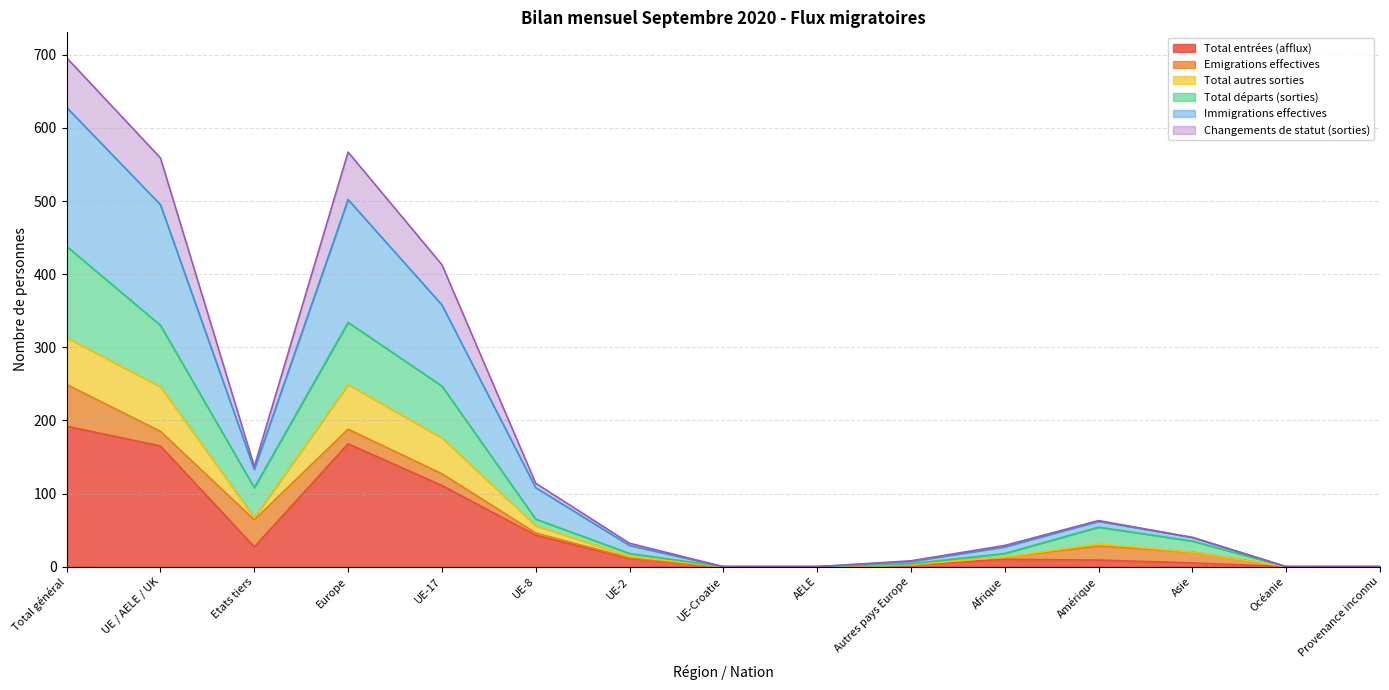

At which label is Total entrées (afflux) closest to 96?

UE-17